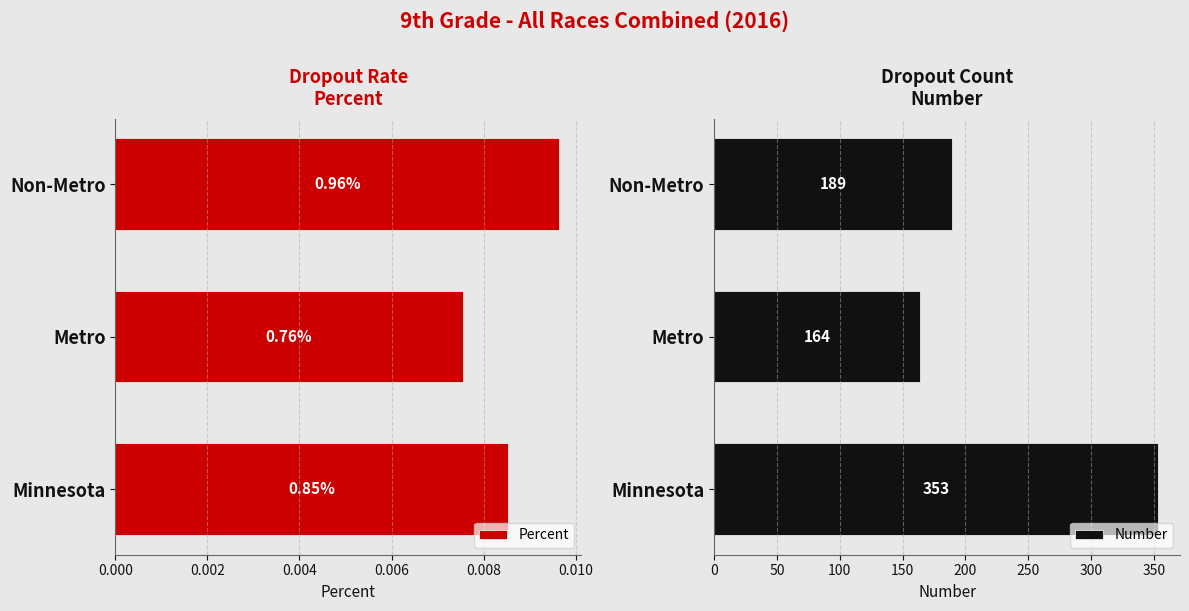

What is the value of the Number bar at the 2nd from the left?

164.0